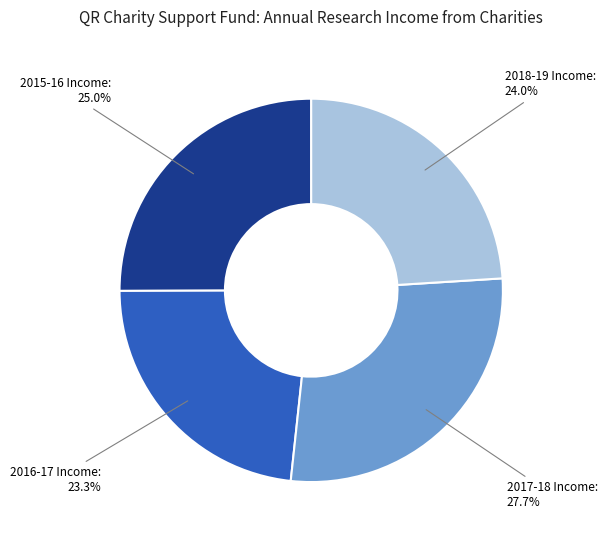

Does any single category account for the majority?

No